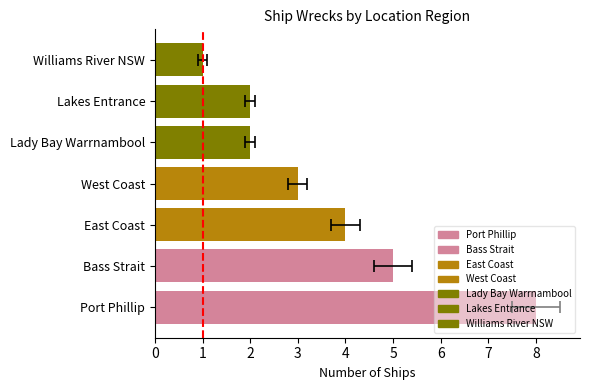

Is it true that the value at Lakes Entrance is 1?

False